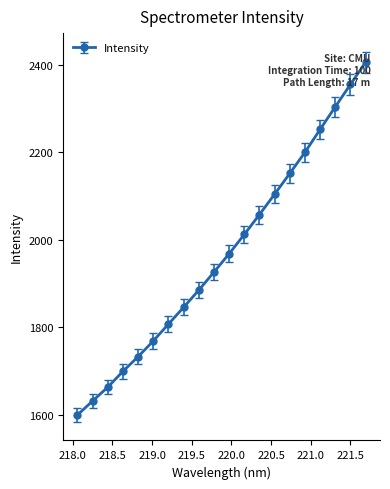

What is the minimum value shown in the chart?

1599.5